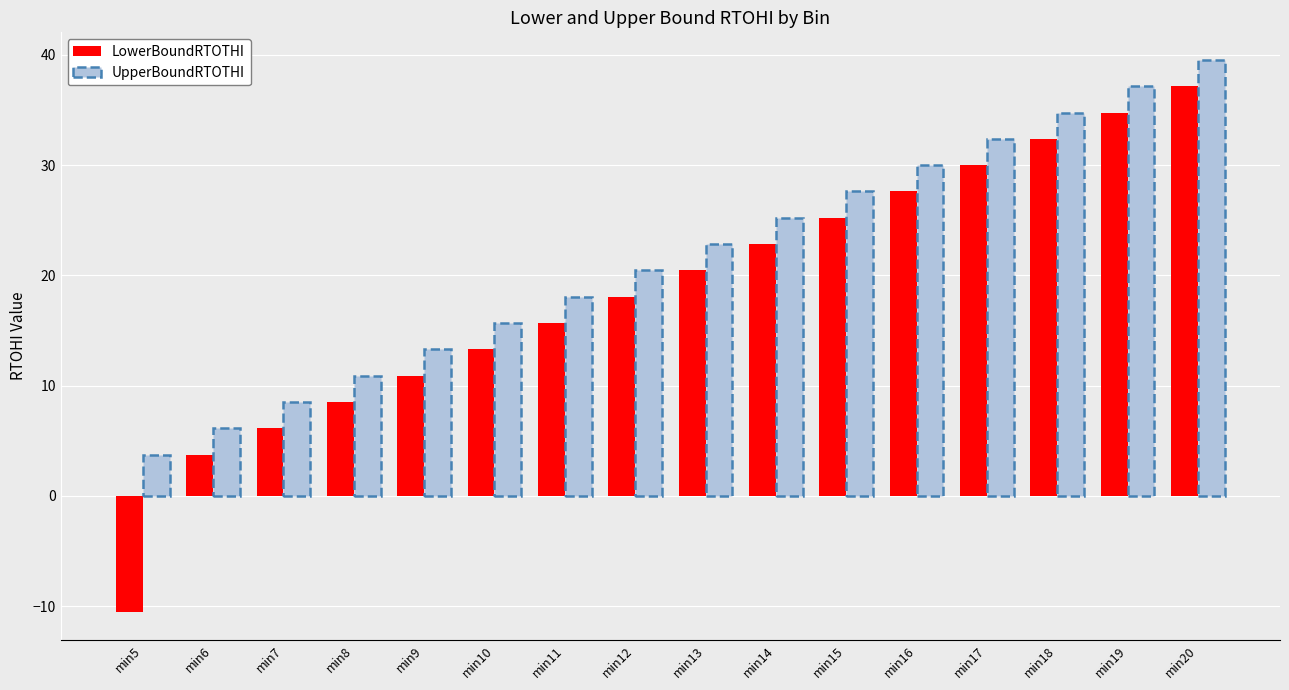

Reading left to right, extract all data points from this chart.

LowerBoundRTOTHI: min5=-10.6	min6=3.7	min7=6.1	min8=8.5	min9=10.9	min10=13.3	min11=15.7	min12=18.1	min13=20.4	min14=22.8	min15=25.2	min16=27.6	min17=30.0	min18=32.4	min19=34.8	min20=37.1
UpperBoundRTOTHI: min5=3.7	min6=6.1	min7=8.5	min8=10.9	min9=13.3	min10=15.7	min11=18.1	min12=20.4	min13=22.8	min14=25.2	min15=27.6	min16=30.0	min17=32.4	min18=34.8	min19=37.1	min20=39.5